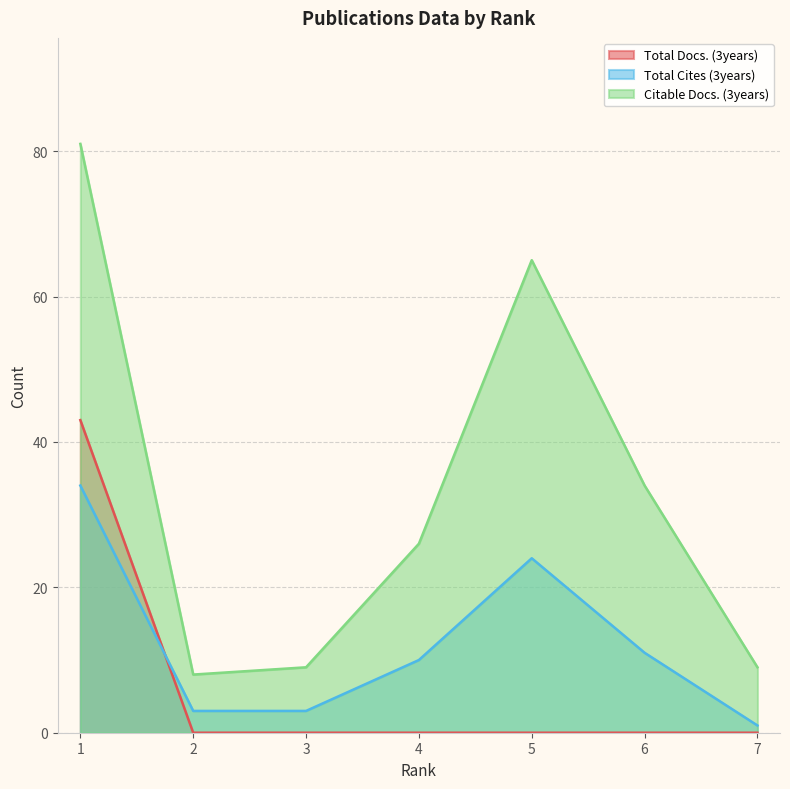

True or false: Total Docs. (3years) has more than 2 points higher than both neighbors.

False